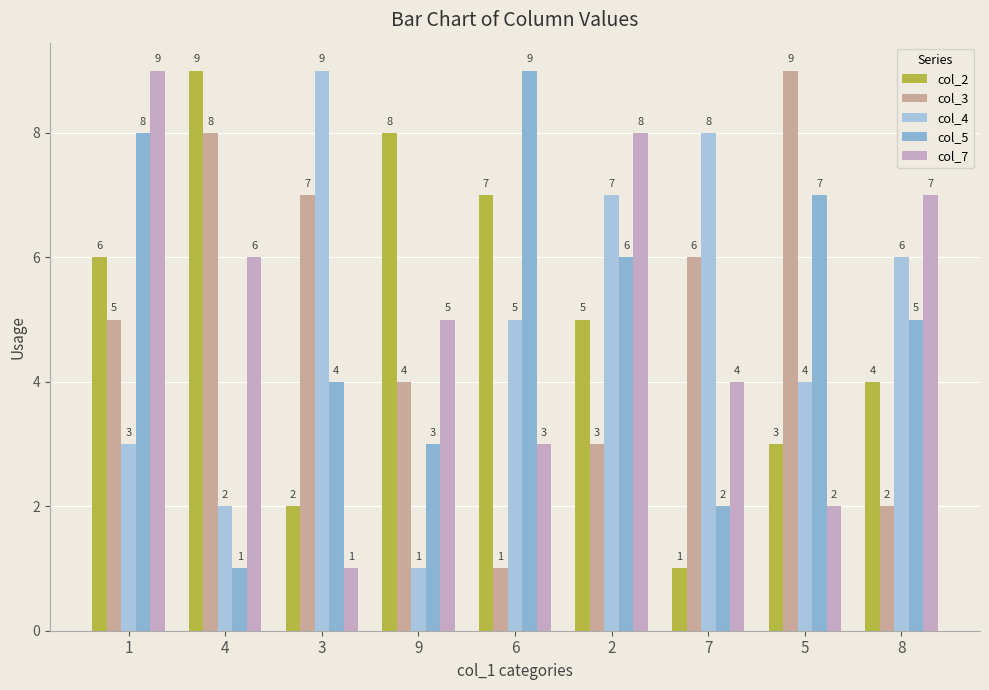

How many series are shown in this chart?

5